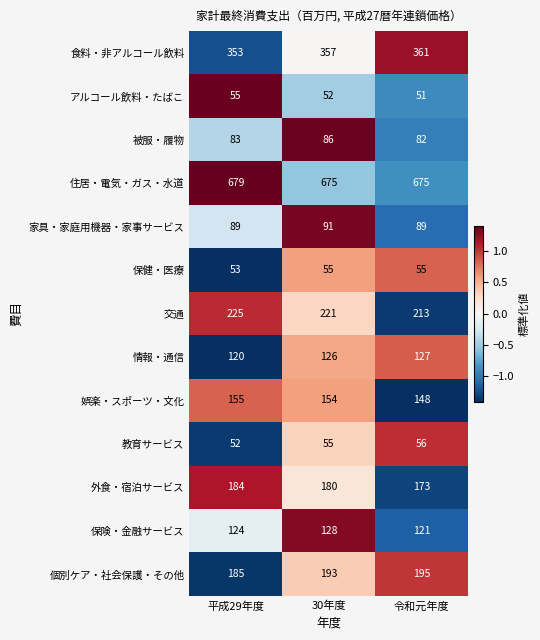

What is the minimum value shown in the chart?

51